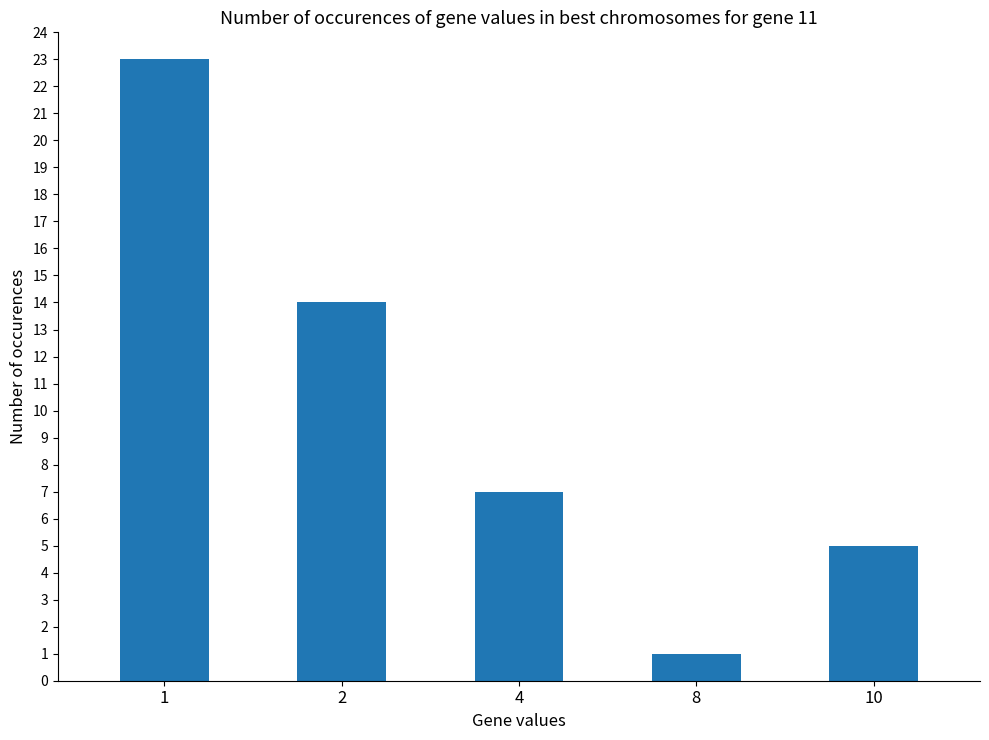

Approximately how many times larger is the value at 8 compared to 4?

0.1